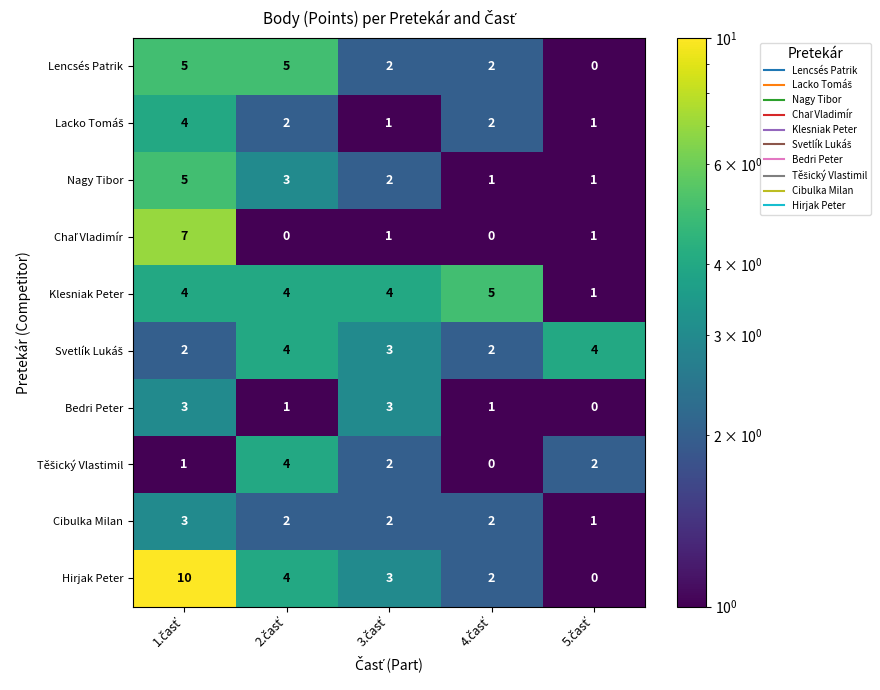

What is the difference between the maximum and minimum values in the Lencsés Patrik series?

5